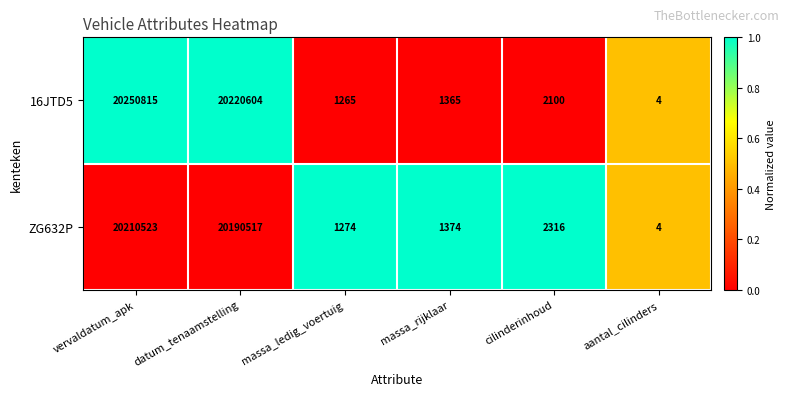

At which label does 16JTD5 reach its peak?

vervaldatum_apk